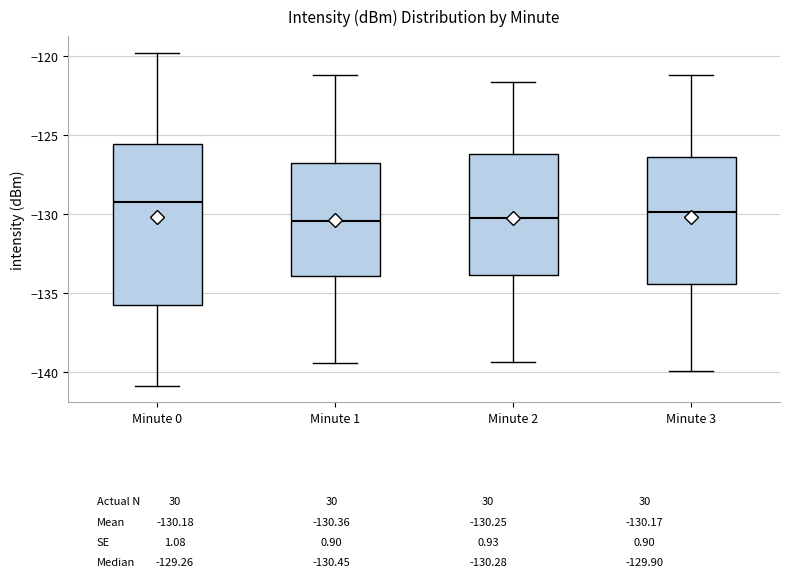

Reading left to right, transcribe this box plot: for each box, give where its median line is, the range the box spans, and where its two whiskers end, as read against the y-axis. The values are not printed on the chart, so give them approximately, as read against the axis.

Minute 0: median -129.5, box -136.0 to -125.5, whiskers -141.0 to -120.0
Minute 1: median -130.5, box -134.0 to -127.0, whiskers -139.5 to -121.0
Minute 2: median -130.5, box -134.0 to -126.0, whiskers -139.5 to -121.5
Minute 3: median -130.0, box -134.5 to -126.5, whiskers -140.0 to -121.0